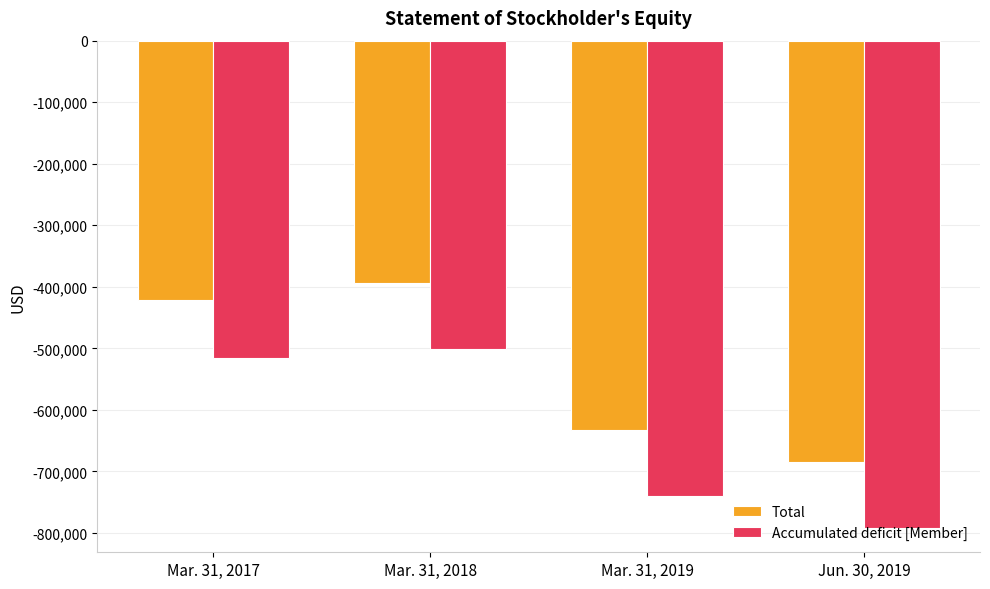

Read the Accumulated deficit [Member] value at Jun. 30, 2019.

-791769